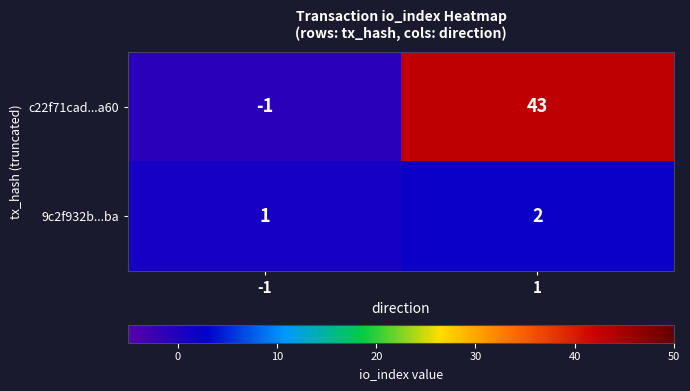

How many distinct data groups are displayed?

2